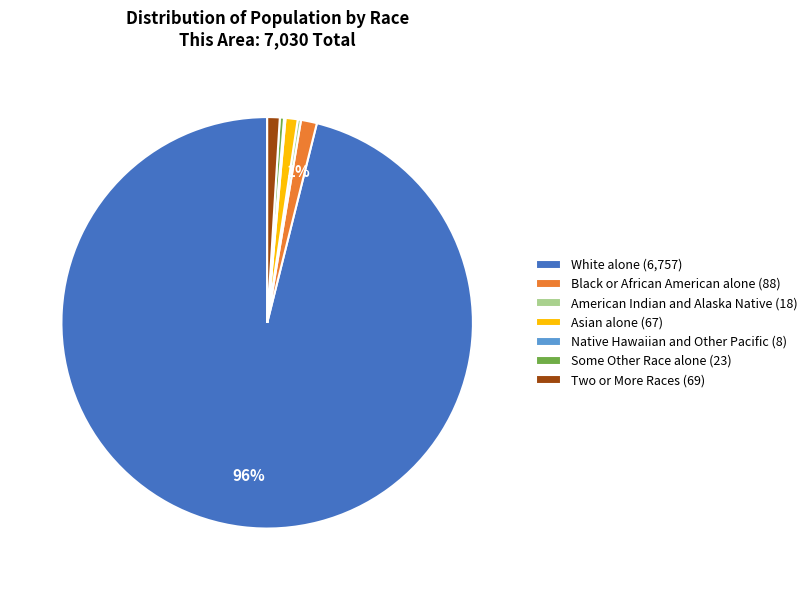

Which category accounts for the majority?

White alone